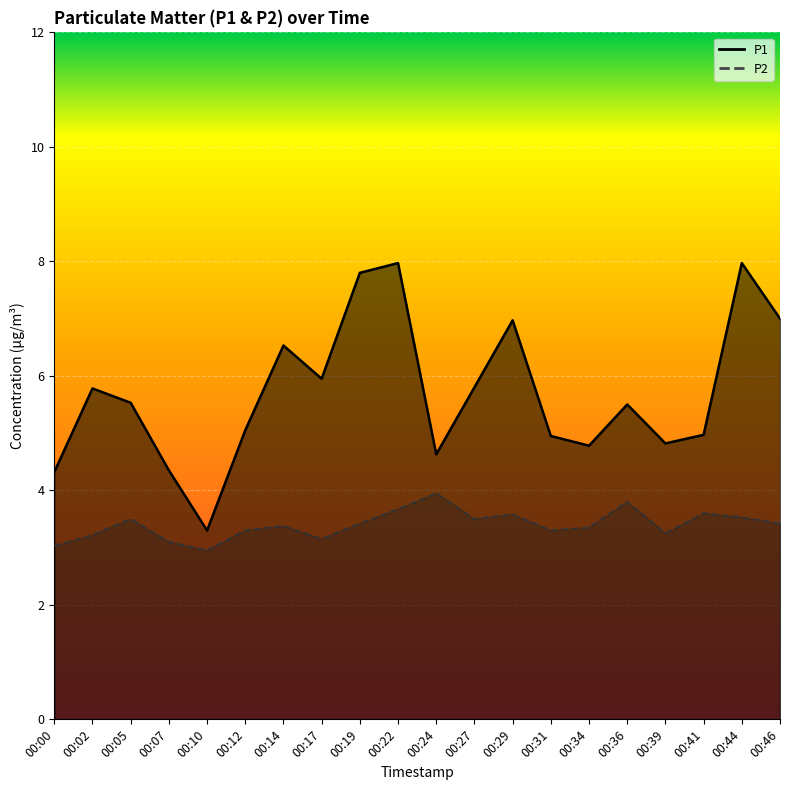

How many lines are shown in the chart?

2